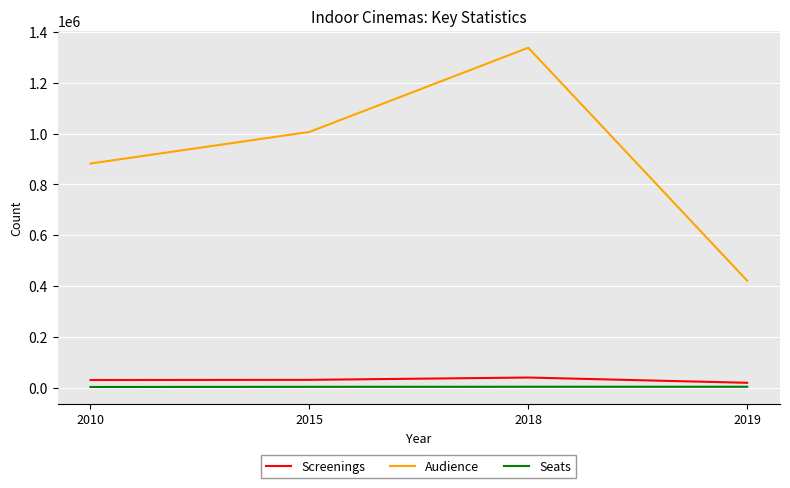

What is the difference between the maximum and second lowest values in the Seats series?

259